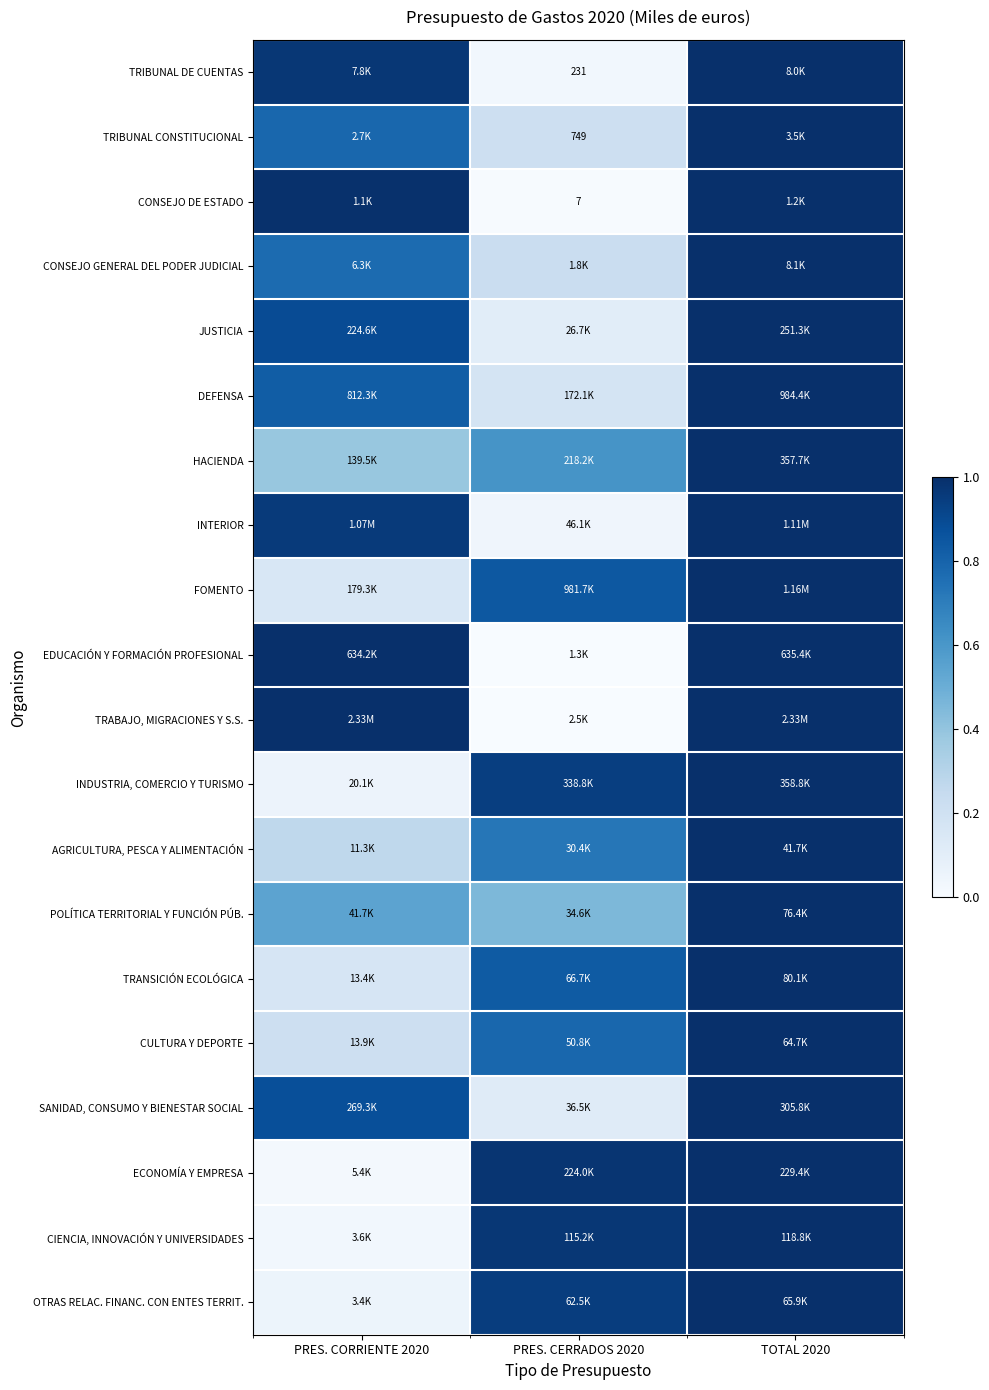

At which category is the sum across all series the highest?

TOTAL 2020